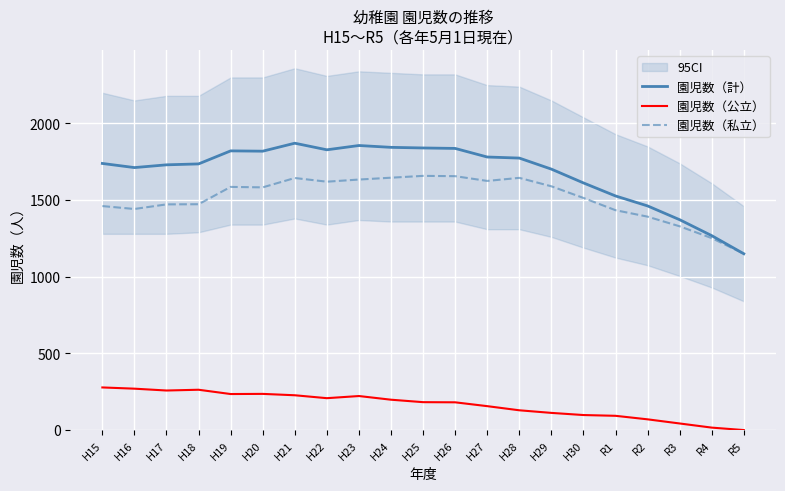

The value of 園児数（計） at H17 is 1730. True or false?

True